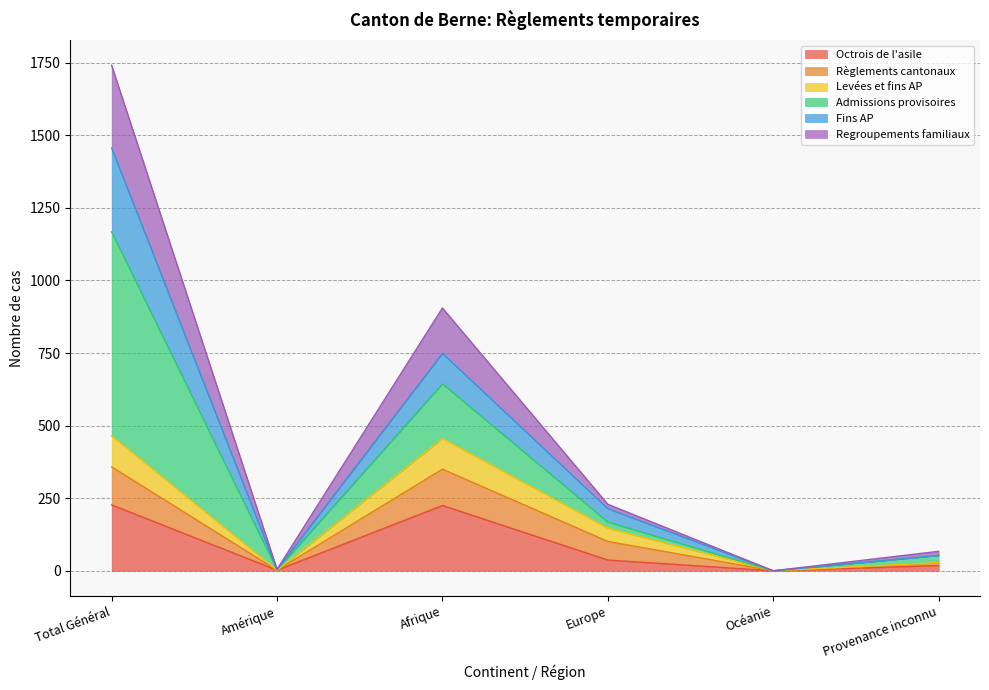

At which category is the sum across all series the highest?

Total Général